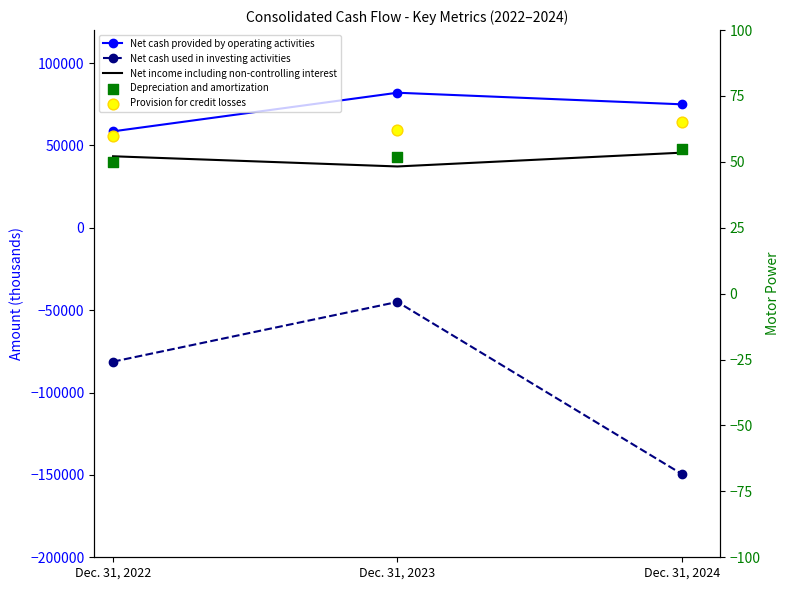

What are all the series names shown in the legend?

Net cash provided by operating activities, Net cash used in investing activities, Net income including non-controlling interest, Depreciation and amortization, Provision for credit losses